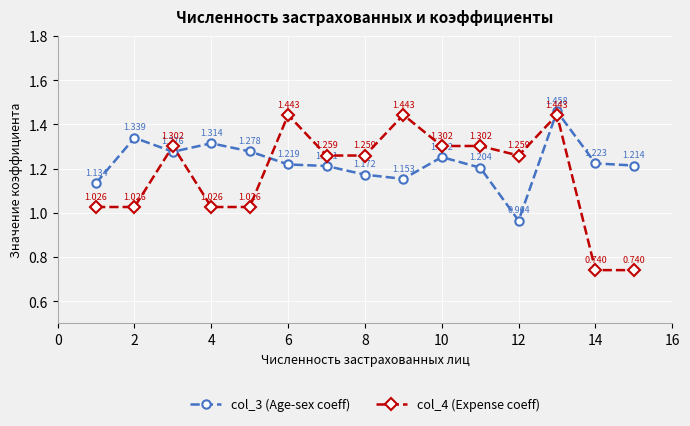

True or false: col_3 (Age-sex coeff) has more than 1 points higher than both neighbors.

True